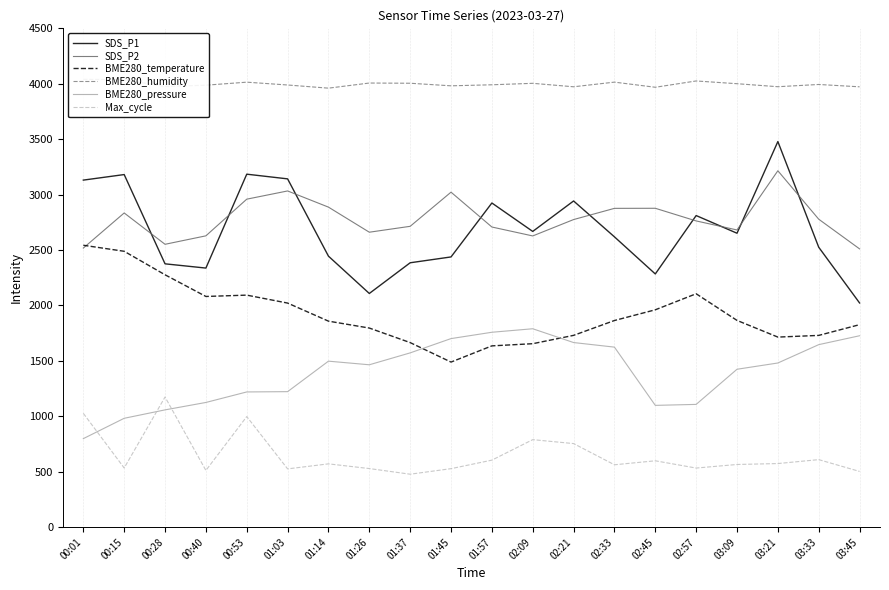

Where is BME280_humidity nearest to the value 4000?

03:09